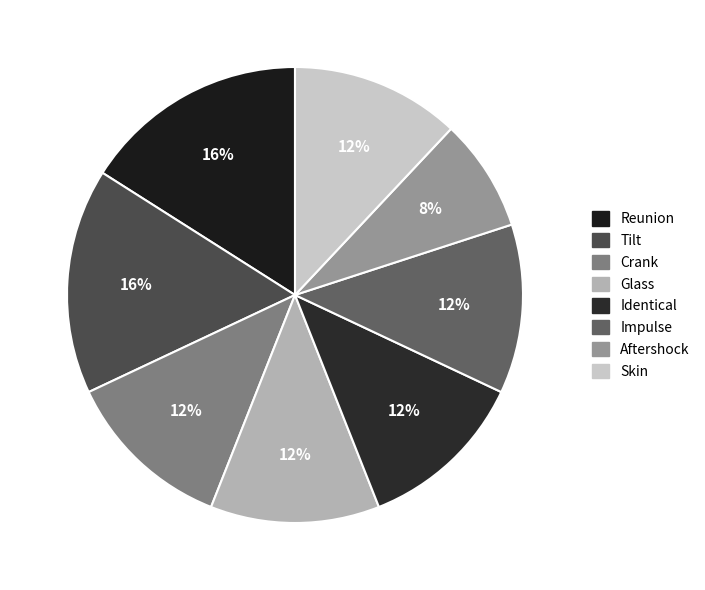

How many slices are in this pie chart?

8